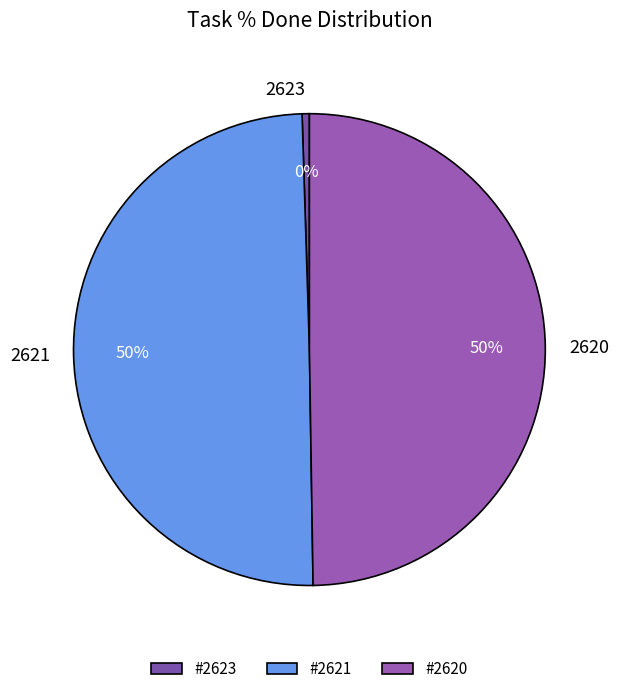

To the nearest percent, what percentage of the pie is 2621?

50%